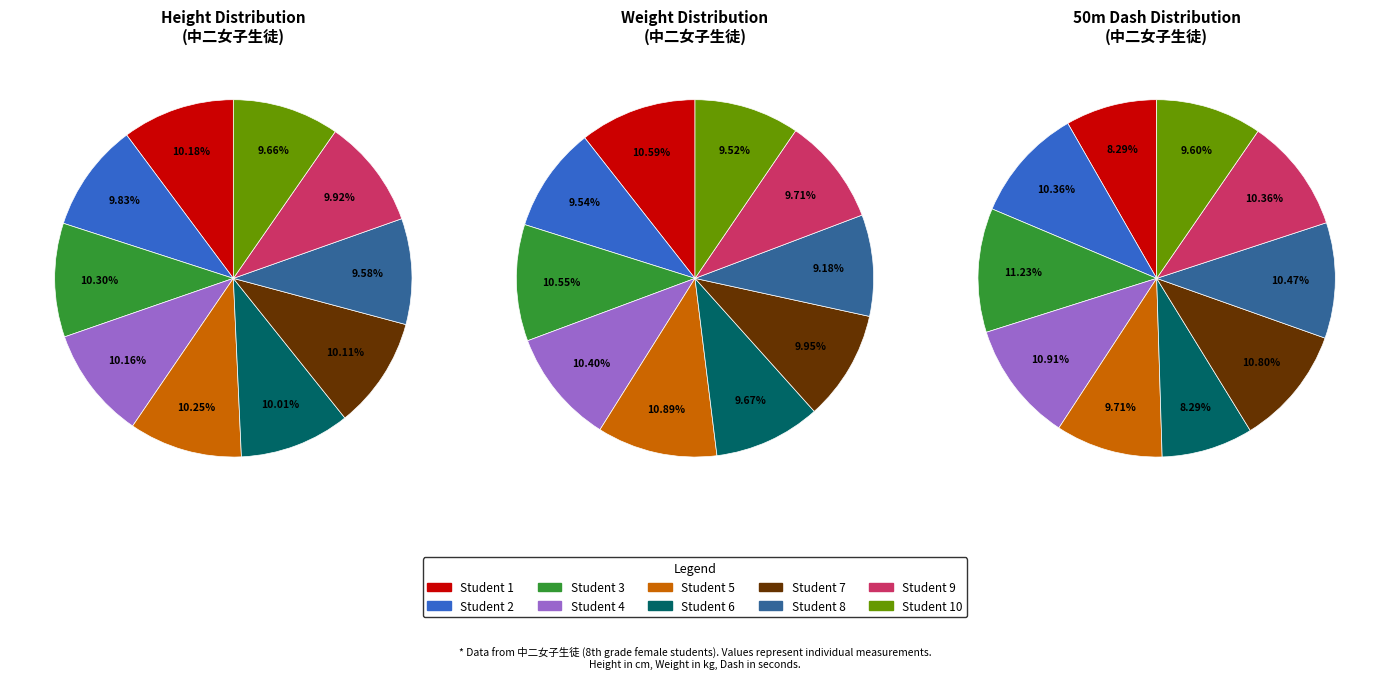

Do 1 and 3 together represent more than half of the pie?

No